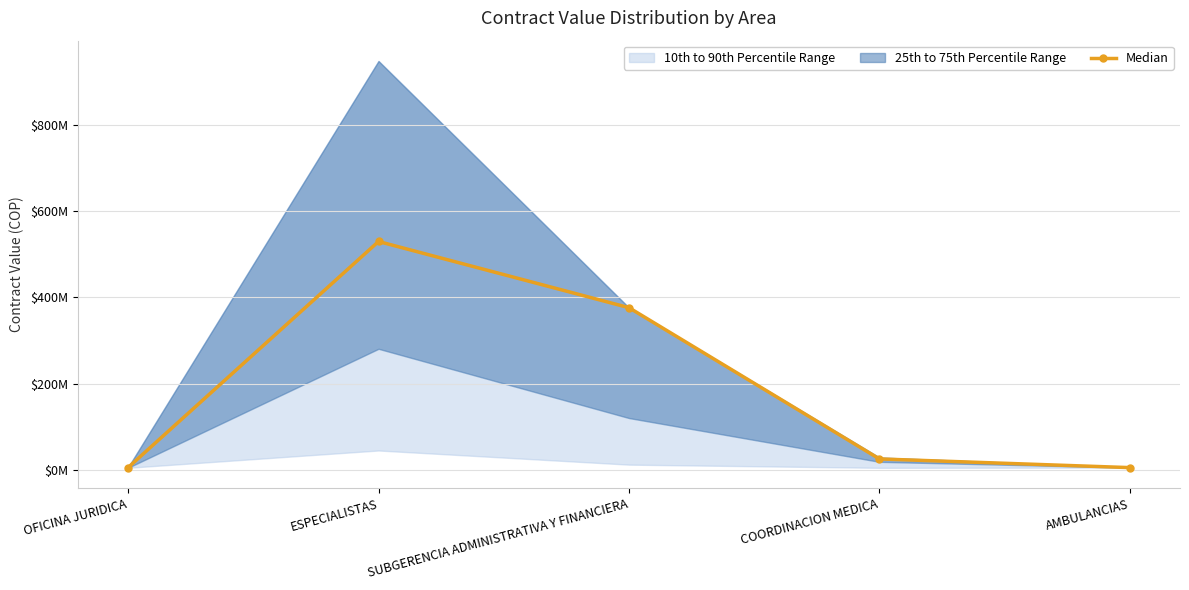

List the labels in order of value, largest first.

ESPECIALISTAS, SUBGERENCIA ADMINISTRATIVA Y FINANCIERA, COORDINACION MEDICA, OFICINA JURIDICA, AMBULANCIAS